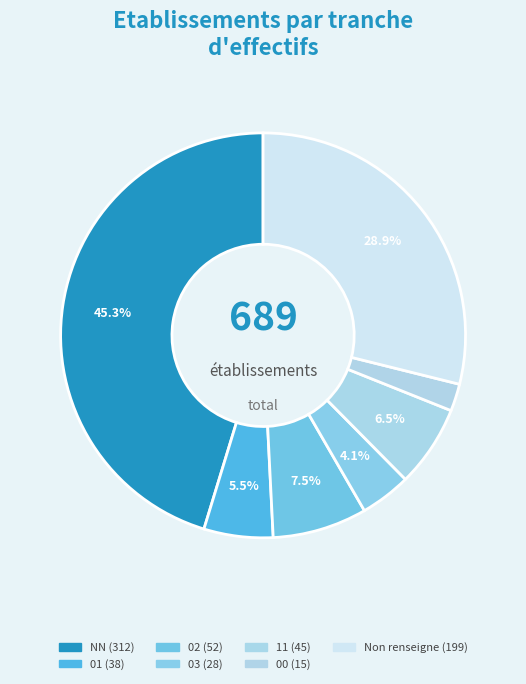

How many segments does this pie chart have?

7